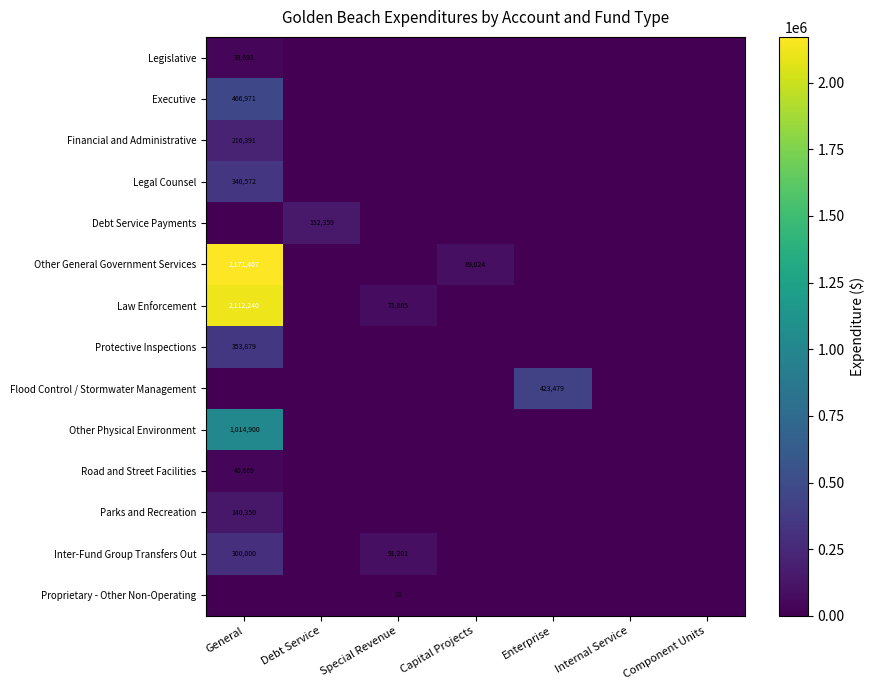

How many positive values does the Flood Control / Stormwater Management series have?

1